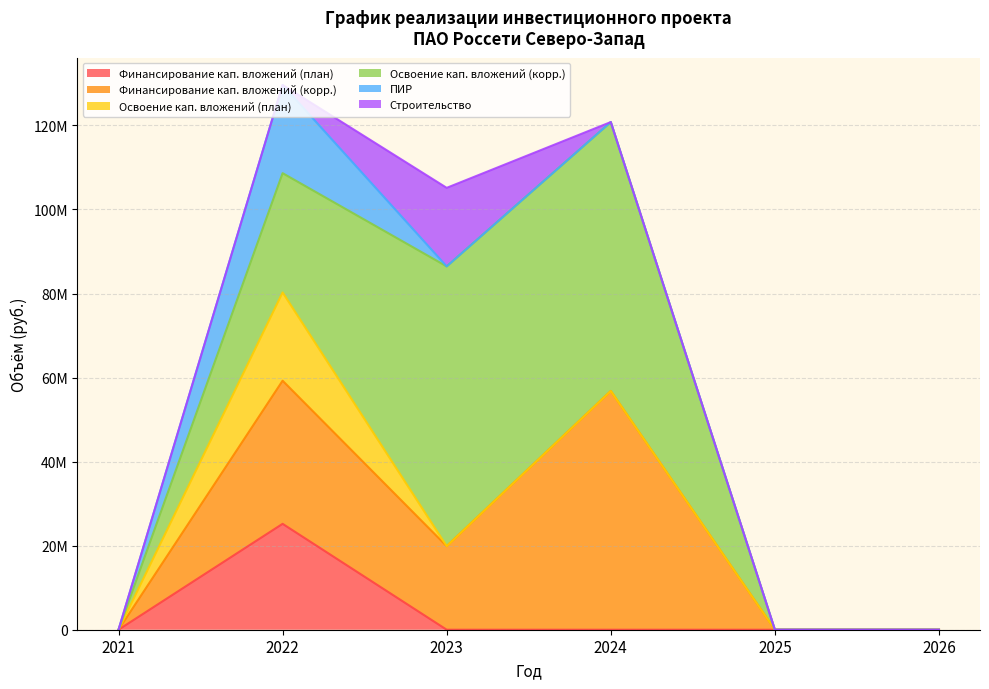

True or false: Финансирование кап. вложений (корр.) and Освоение кап. вложений (план) cross at least once.

False